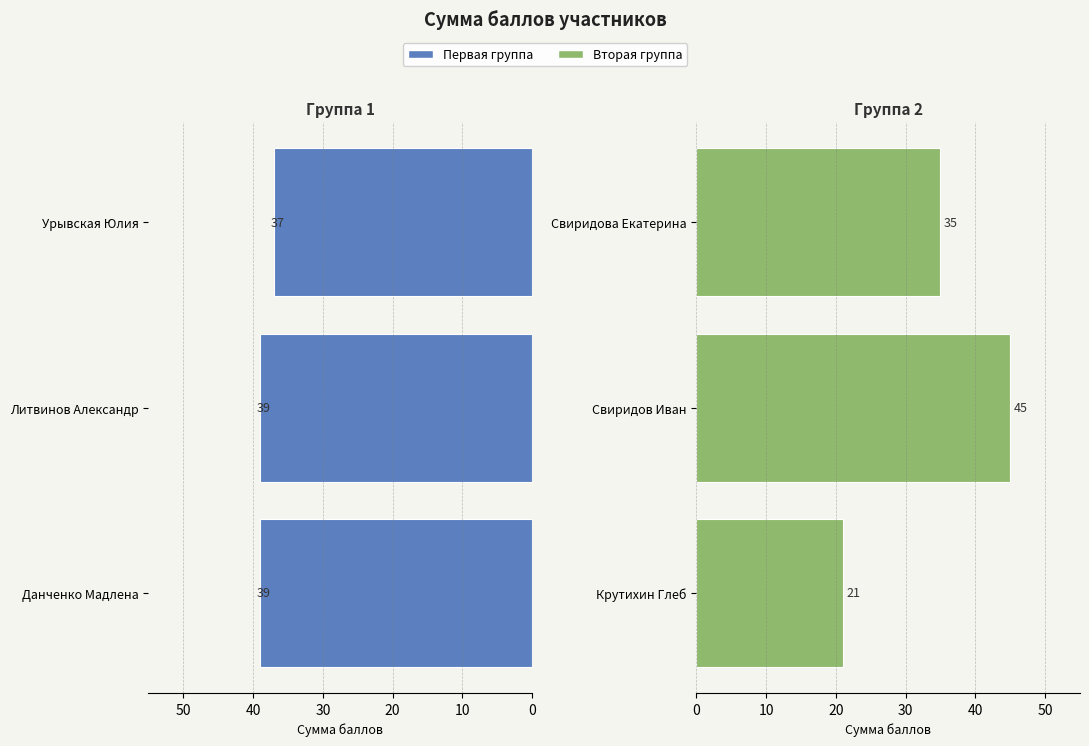

How many bars are there in total?

6